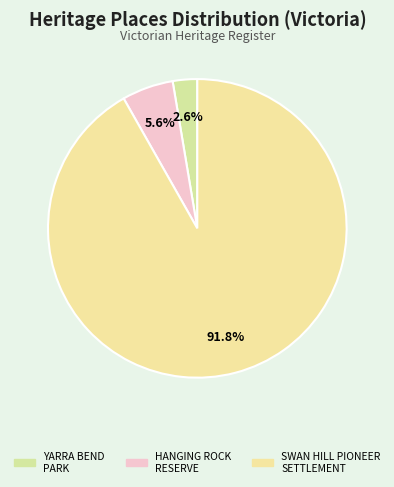

How many slices are in this pie chart?

3